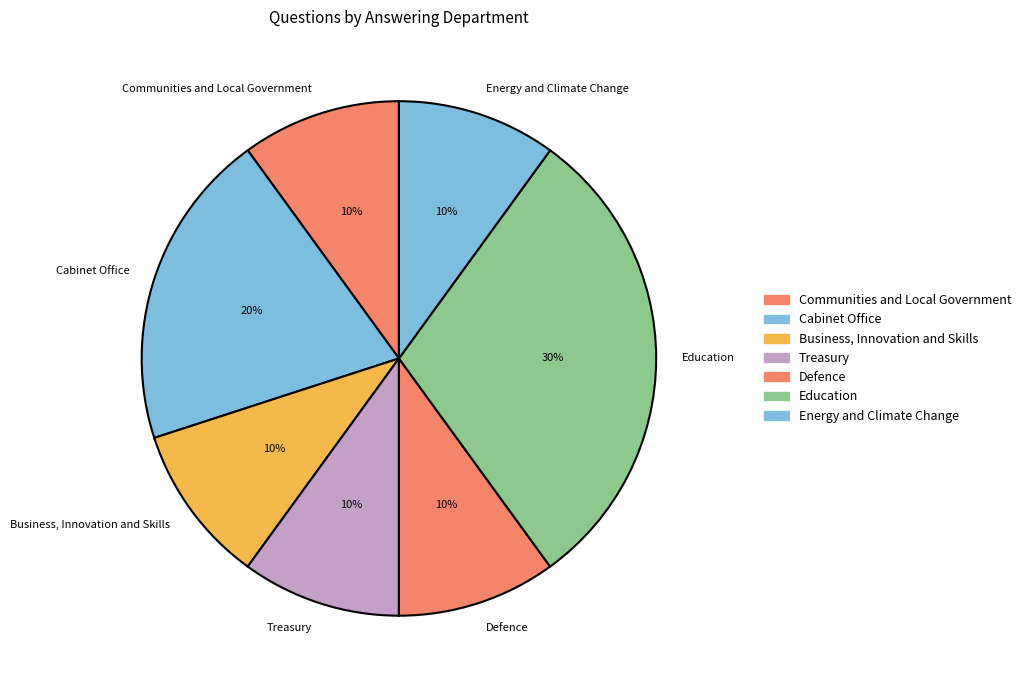

The Defence slice represents 1% of the pie. True or false?

False